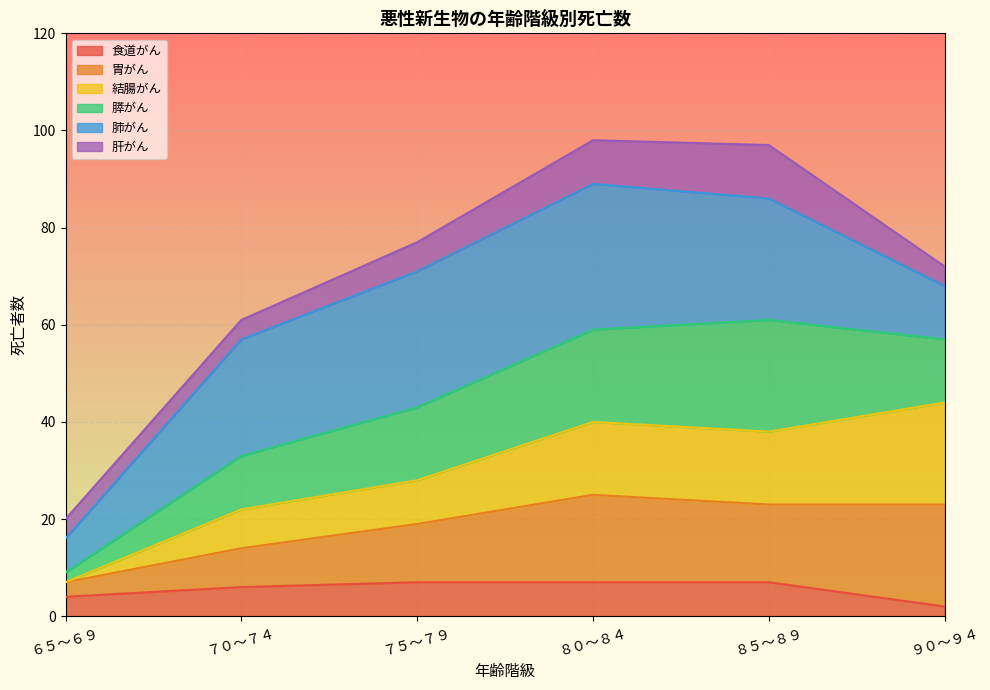

What is the total value across all series at ８５～８９?

97